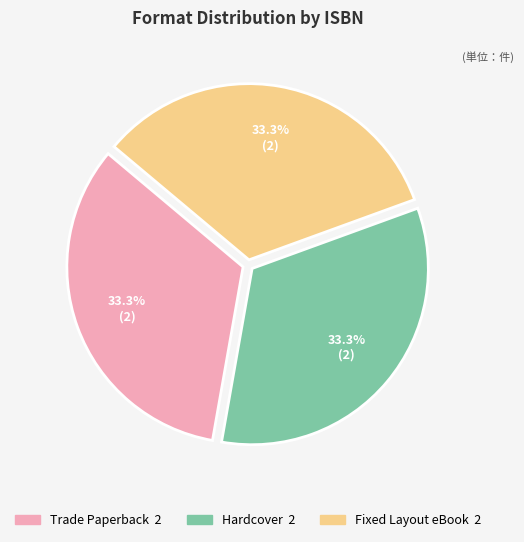

Is there any slice that represents more than half of the pie?

No